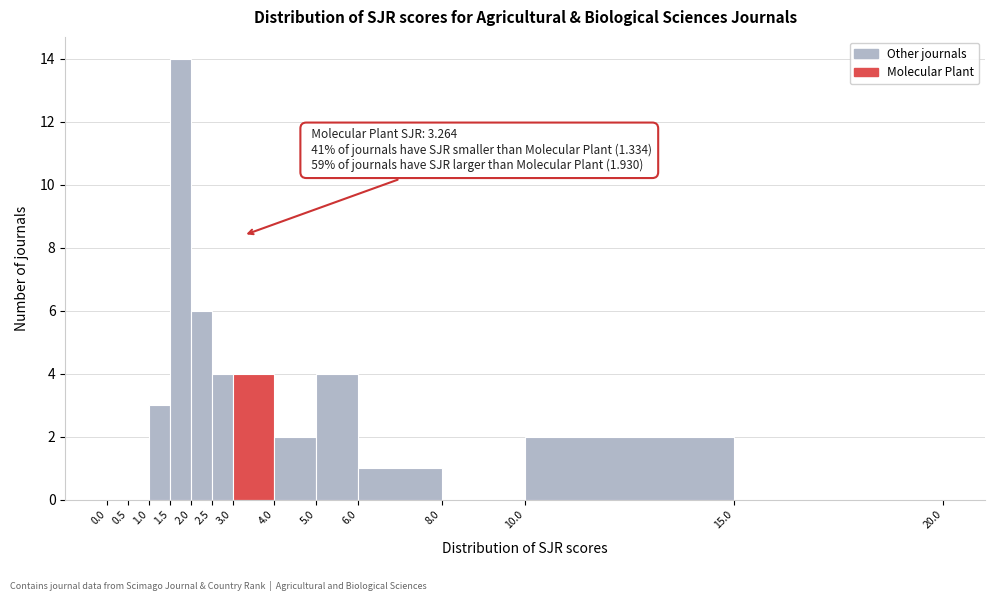

Over which range of the x-axis is the bar tallest?

1.5 to 2.0